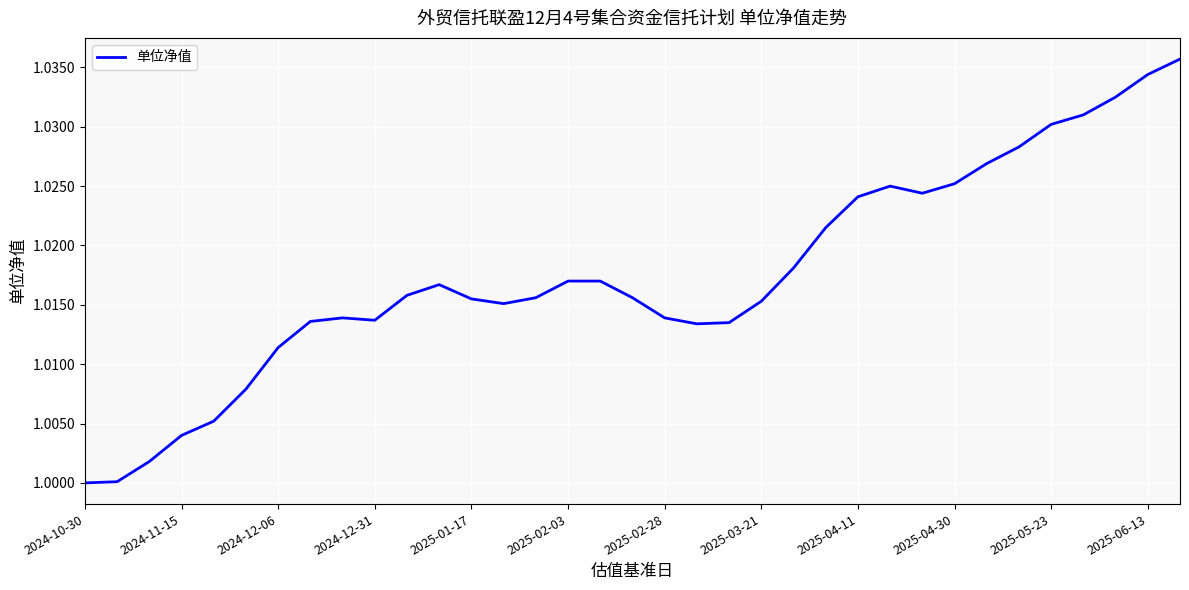

The chart shows a value of 1.7 at 2025-06-13. True or false?

False